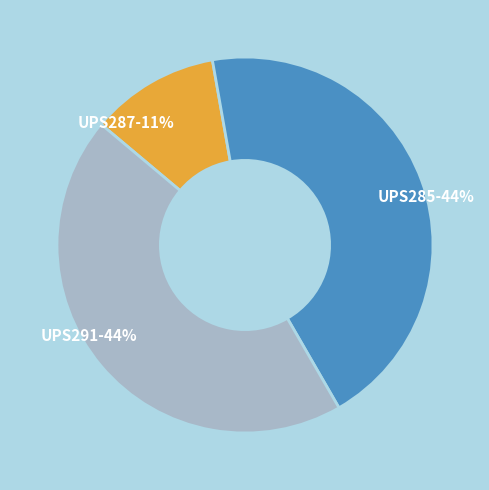

Which slice is the smallest?

UPS287